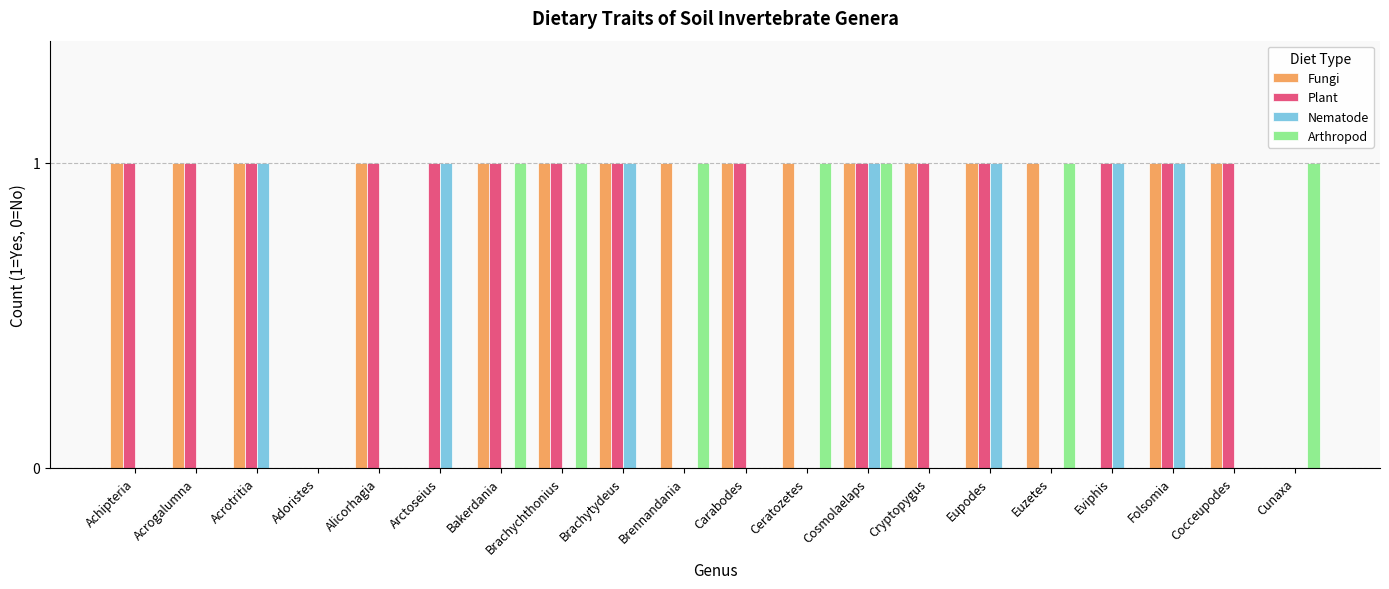

Reading left to right, what are all the values shown in this chart?

Fungi: 1	1	1	0	1	0	1	1	1	1	1	1	1	1	1	1	0	1	1	0
Plant: 1	1	1	0	1	1	1	1	1	0	1	0	1	1	1	0	1	1	1	0
Nematode: 0	0	1	0	0	1	0	0	1	0	0	0	1	0	1	0	1	1	0	0
Arthropod: 0	0	0	0	0	0	1	1	0	1	0	1	1	0	0	1	0	0	0	1